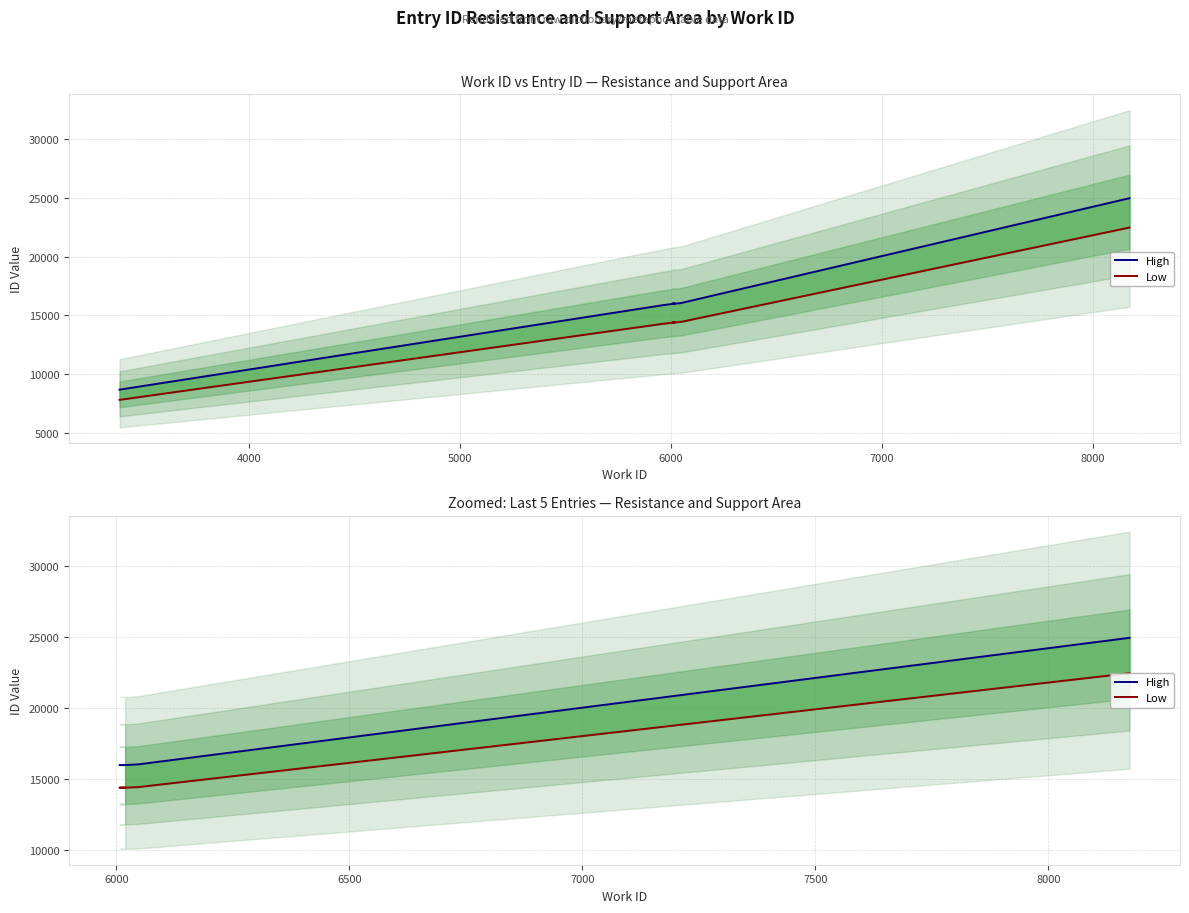

What is the value of the High point at the 1st from the left?

15991.0